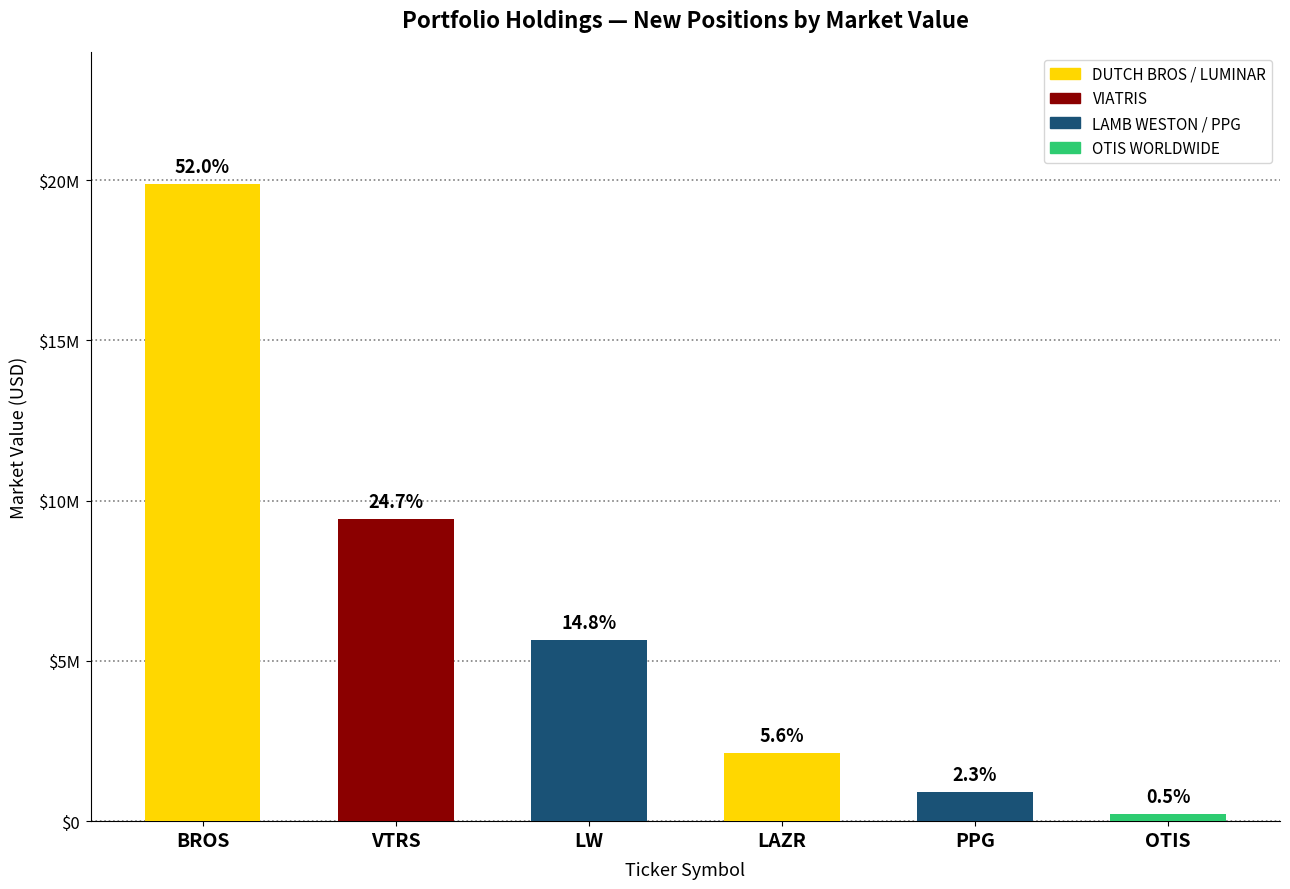

Count the number of data series in this chart.

1